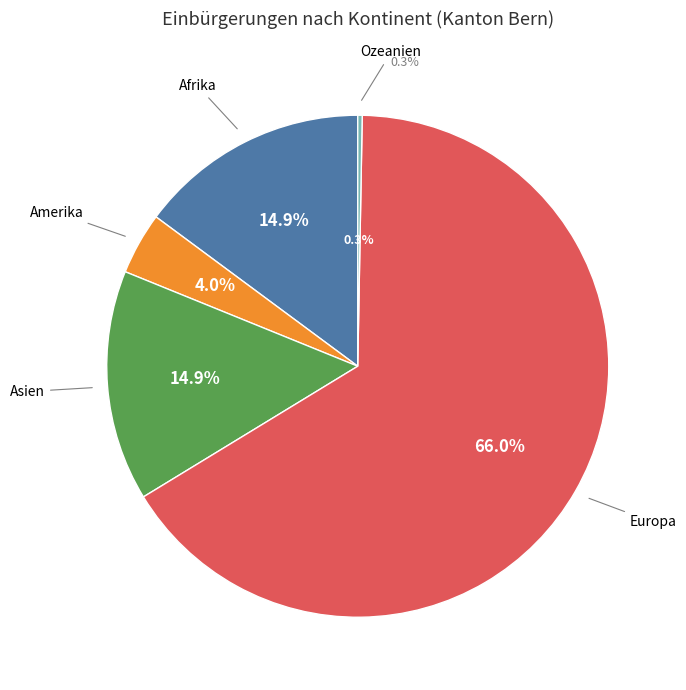

Which category accounts for the majority?

Europa